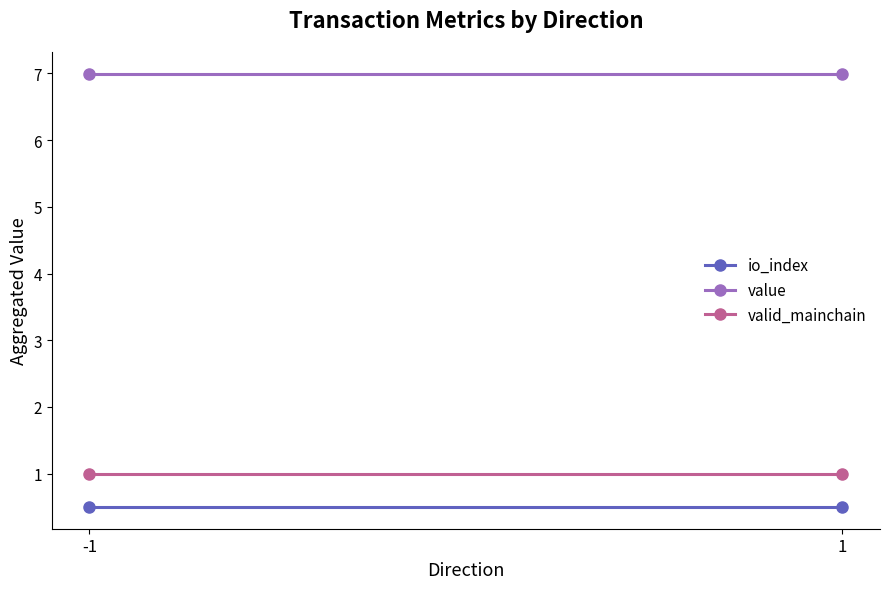

What is the maximum value for io_index?

0.5